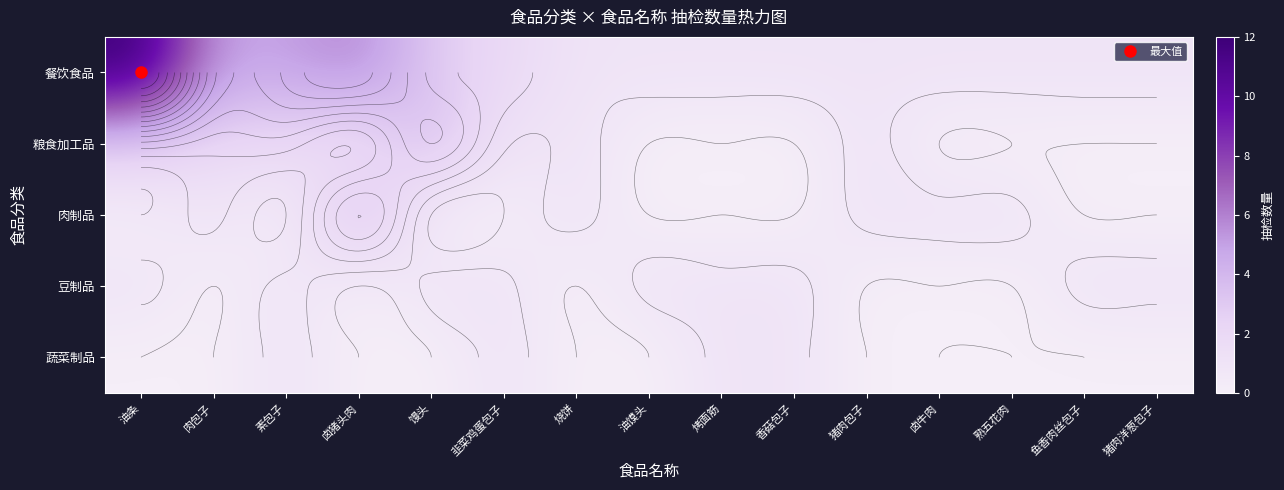

At how many categories does at least one series exceed 6?

1